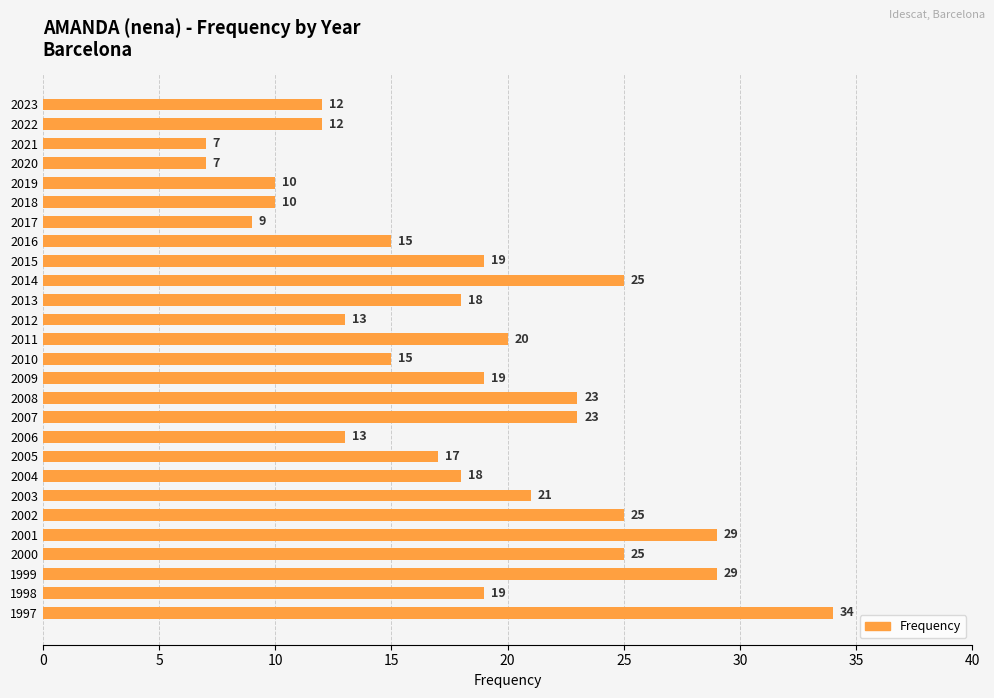

The value at 2014 is 25. True or false?

True